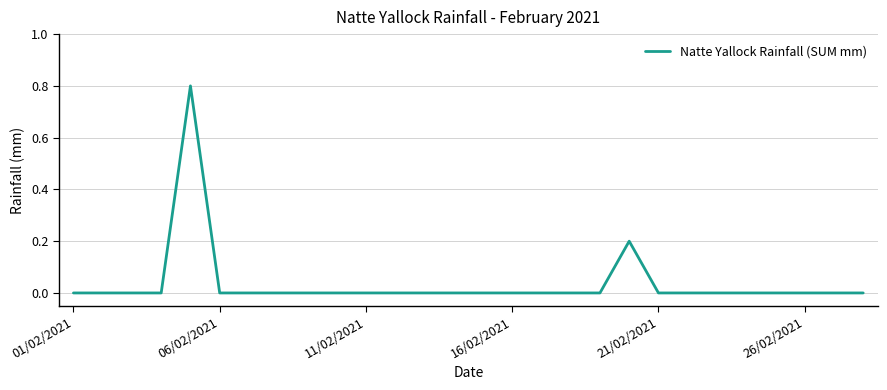

What is the difference between the second highest and second lowest values?

0.2